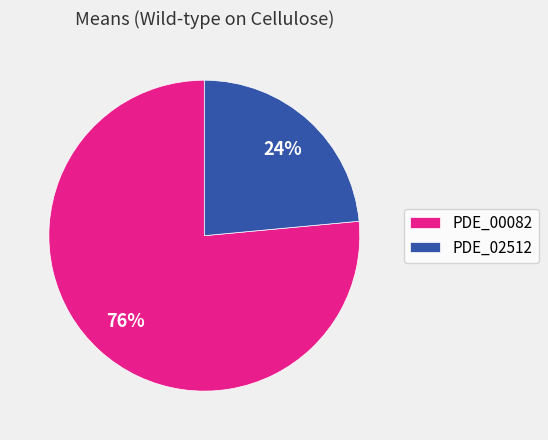

Which category accounts for the majority?

PDE_00082